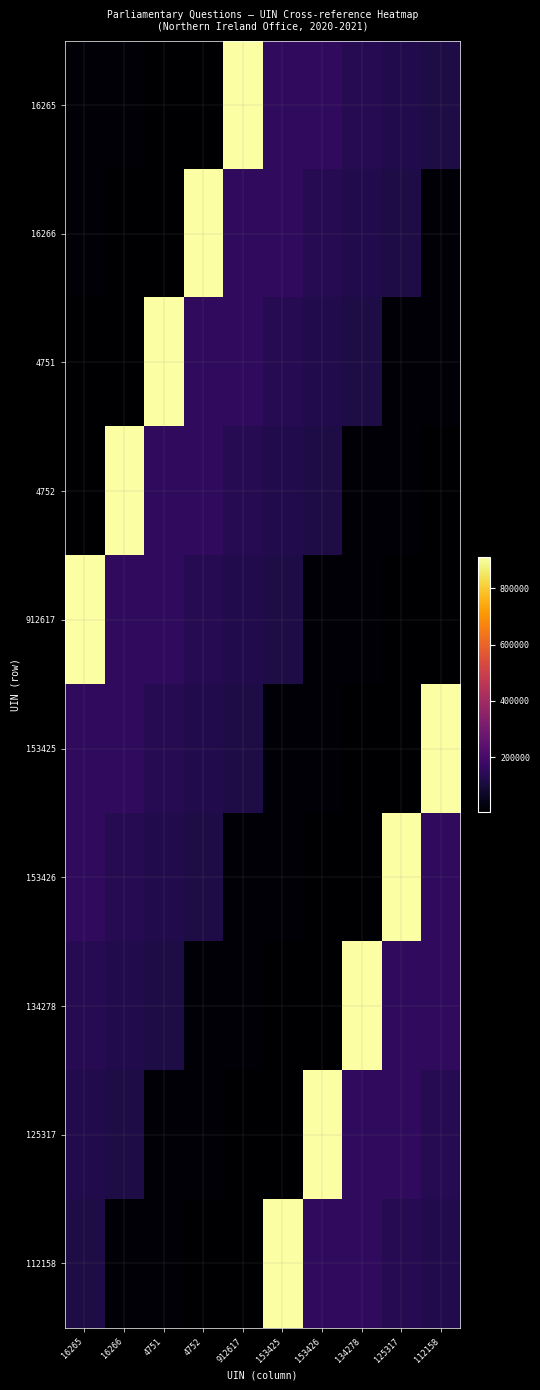

What is the total value across all series at 16265?

1633255